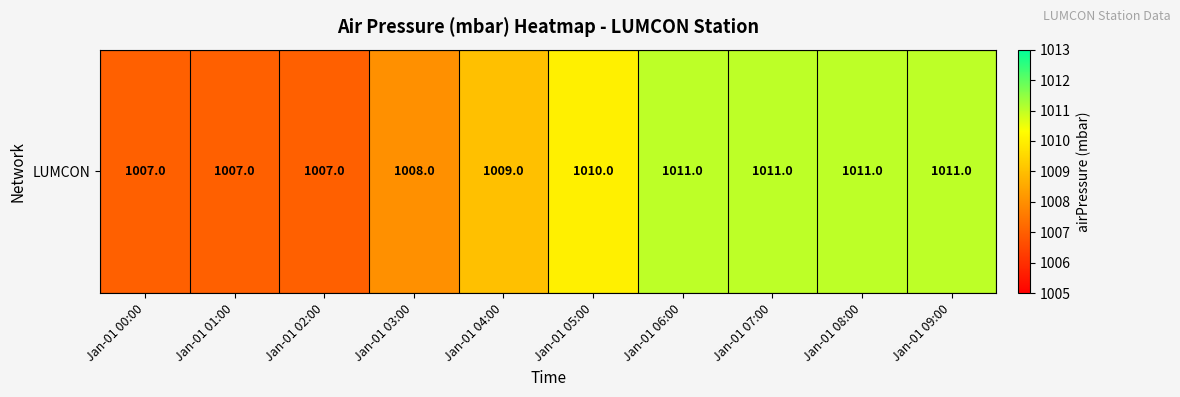

The chart shows a value of 383 at Jan-01 09:00. True or false?

False